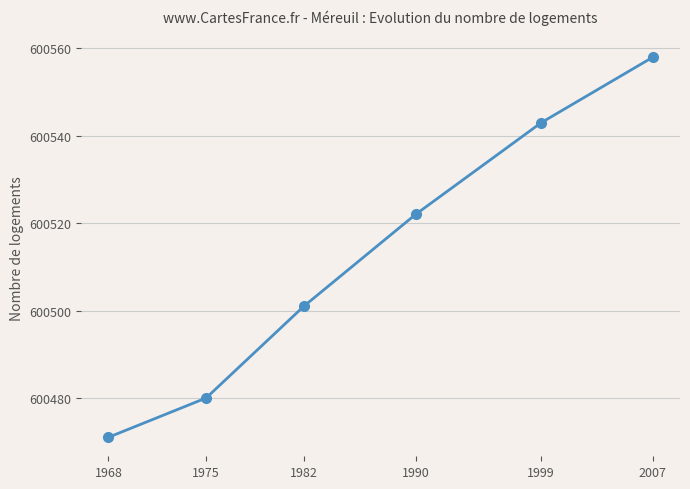

How many lines are shown in the chart?

1